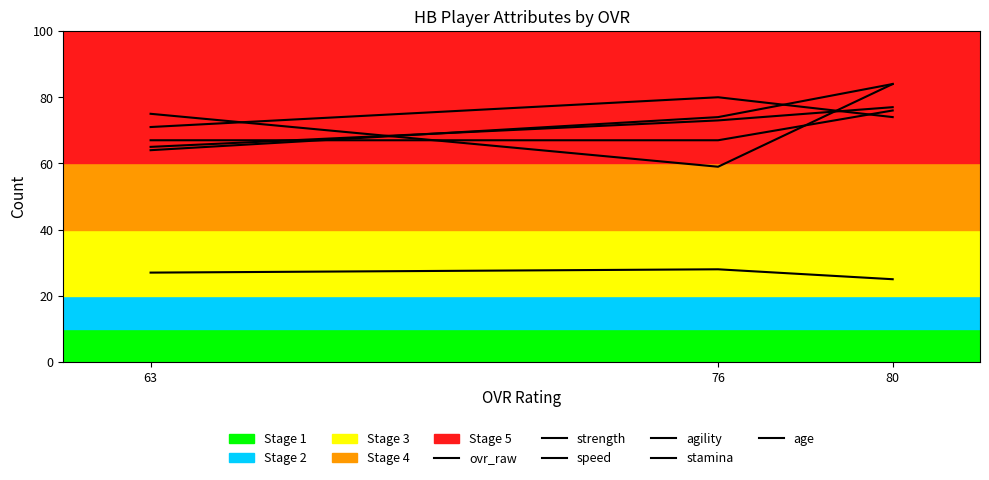

How many lines are shown in the chart?

6